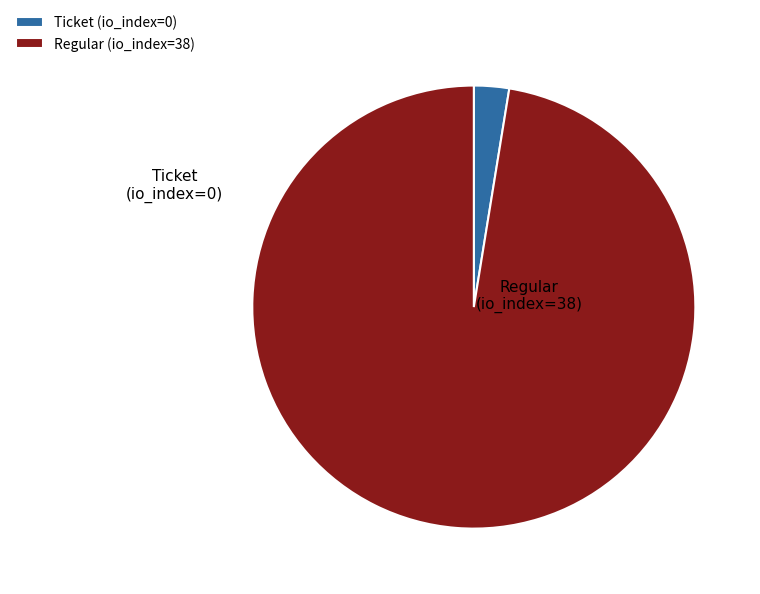

What is the majority slice?

Regular (io_index=38)